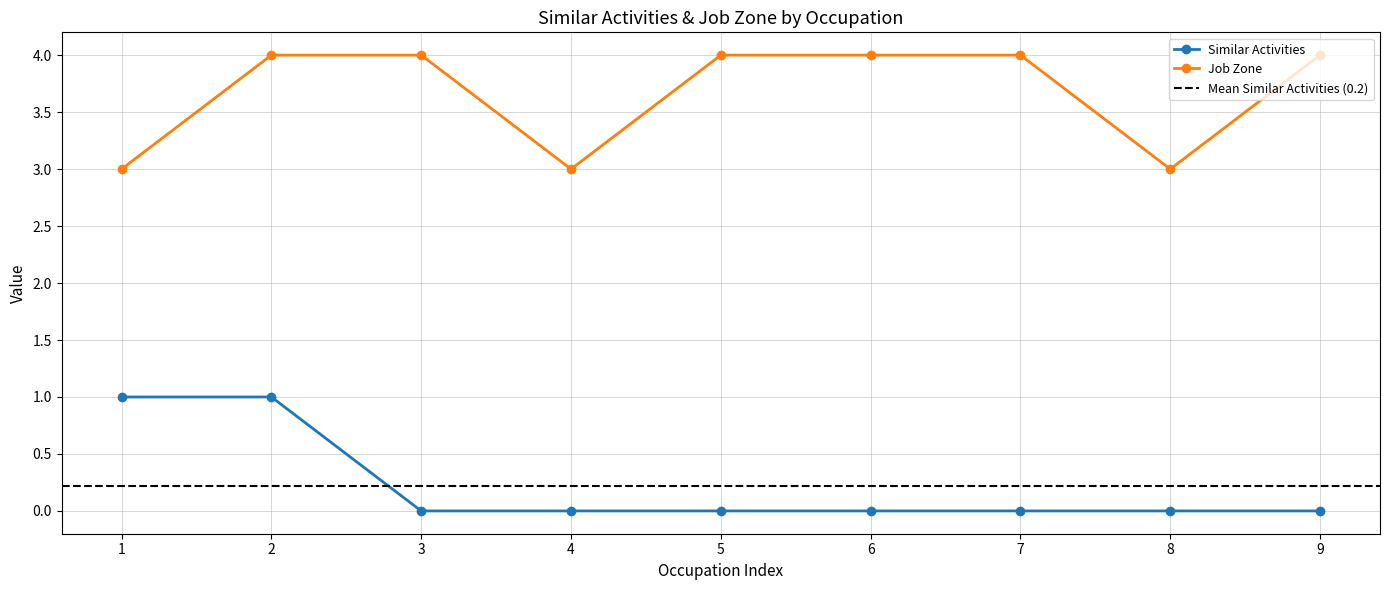

Is the value of Similar Activities at 2 greater than the value of Job Zone at 3?

No